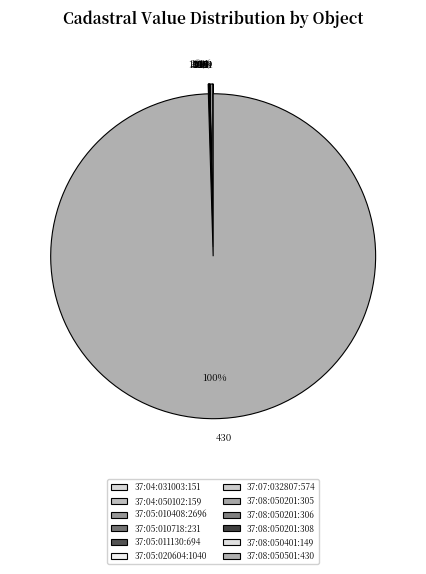

To the nearest percent, what is the difference between the largest and smallest slice percentages?

100%